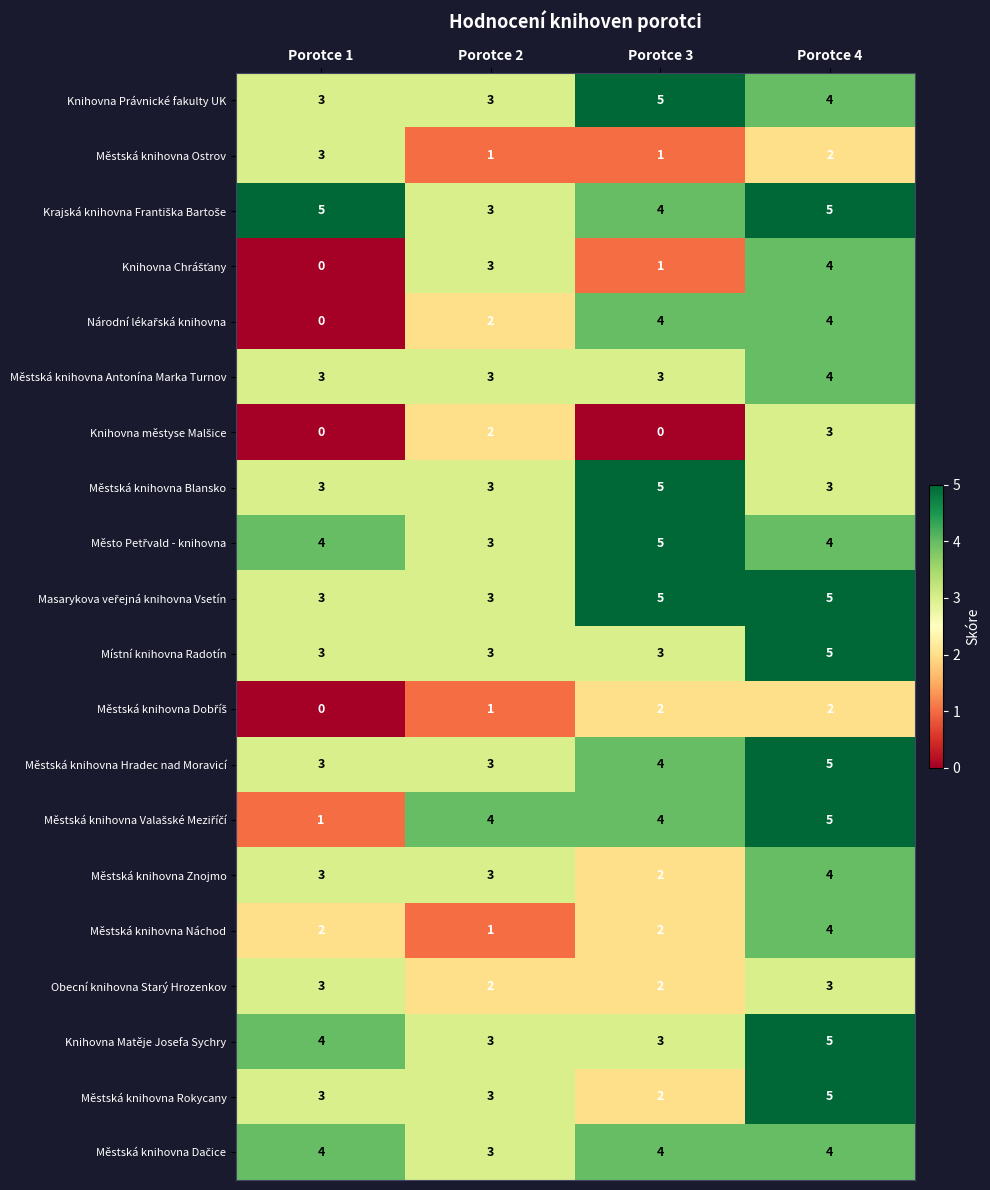

What is the spread (max minus min) of values at Porotce 2?

3